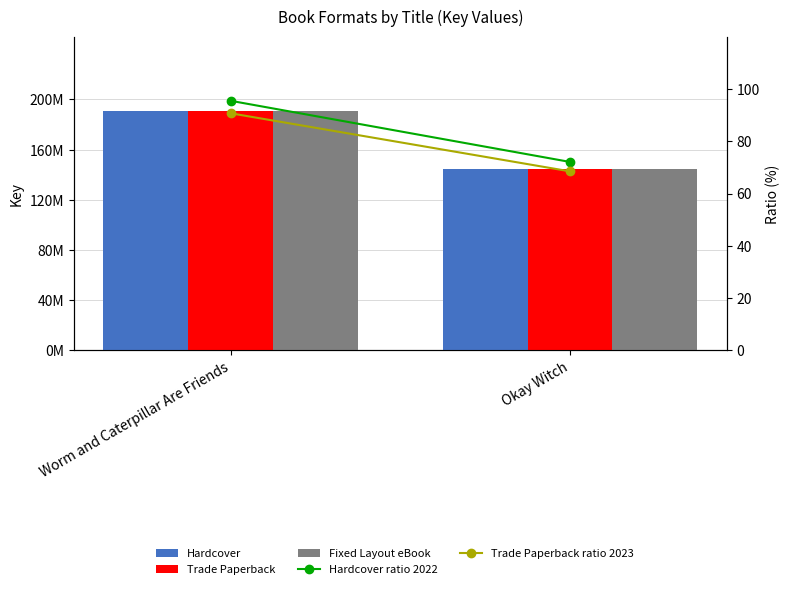

At Worm and Caterpillar Are Friends, list the series in order from smallest to largest.

Trade Paperback ratio 2023, Hardcover ratio 2022, Hardcover, Trade Paperback, Fixed Layout eBook